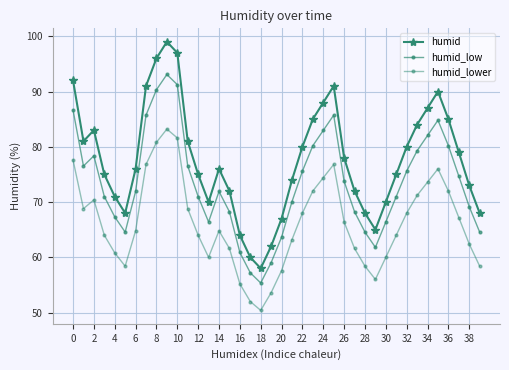

Count the number of categories in the chart.

40